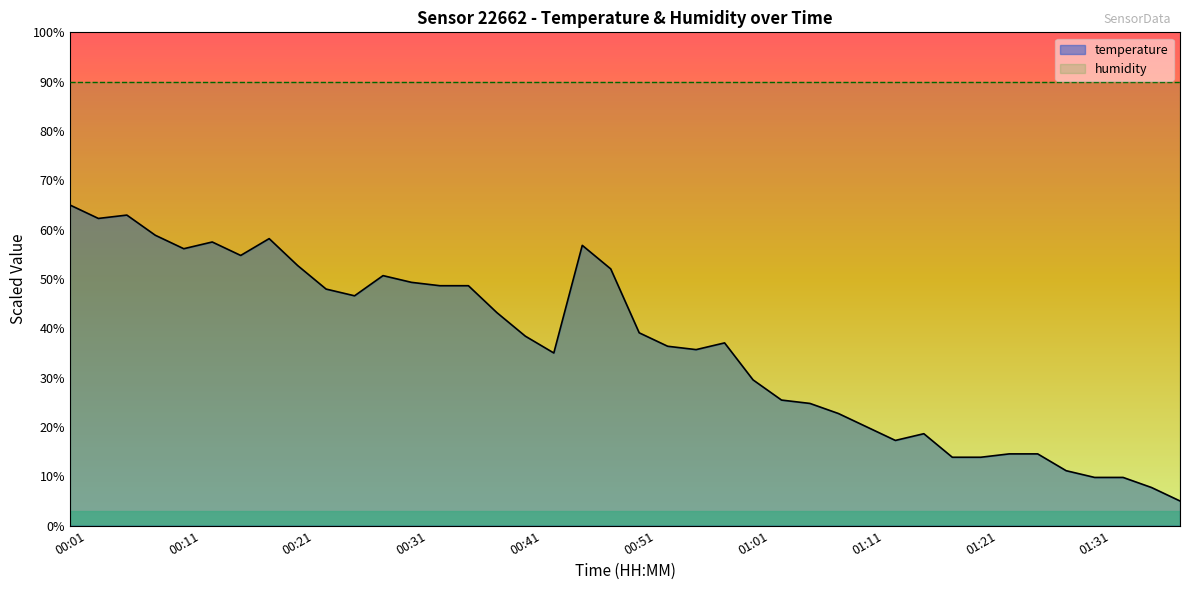

Rank the categories by value from highest to lowest.

00:01, 00:06, 00:04, 00:09, 00:19, 00:13, 00:46, 00:11, 00:16, 00:21, 00:48, 00:28, 00:31, 00:33, 00:36, 00:23, 00:26, 00:38, 00:51, 00:41, 00:58, 00:53, 00:56, 00:43, 01:01, 01:03, 01:06, 01:08, 01:11, 01:16, 01:13, 01:23, 01:26, 01:18, 01:21, 01:29, 01:31, 01:34, 01:36, 01:39